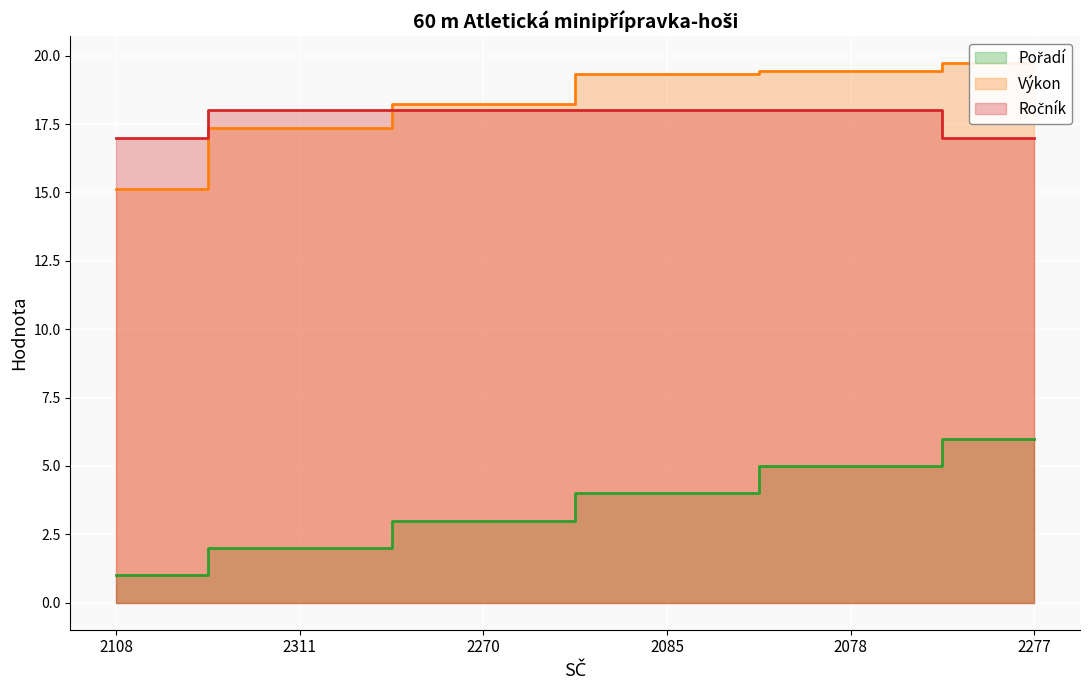

Reading left to right, list all the values displayed in this chart.

Pořadí: 1.0	2.0	3.0	4.0	5.0	6.0
Výkon: 15.1	17.3	18.2	19.3	19.4	19.7
Ročník: 17.0	18.0	18.0	18.0	18.0	17.0